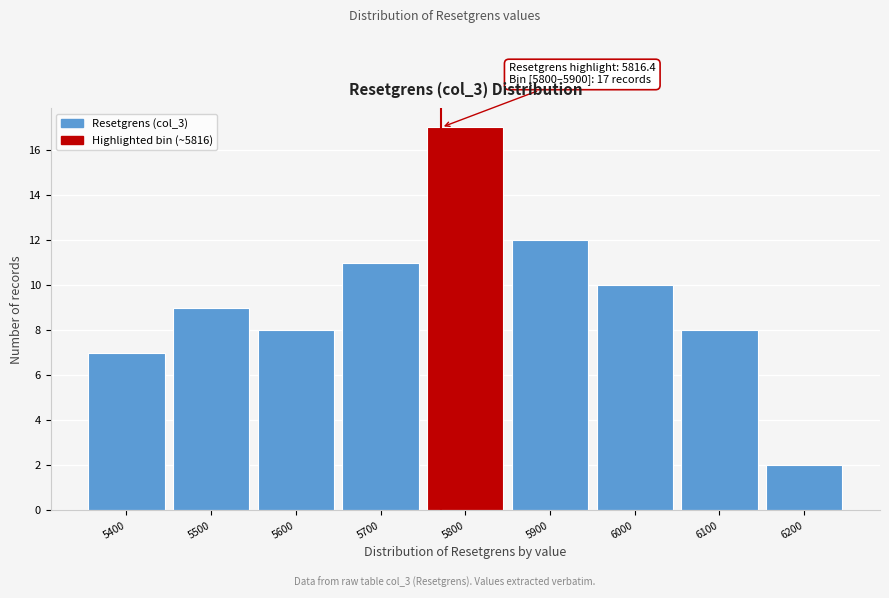

Reading left to right, list all the values displayed in this chart.

5400=7	5500=9	5600=8	5700=11	5800=17	5900=12	6000=10	6100=8	6200=2